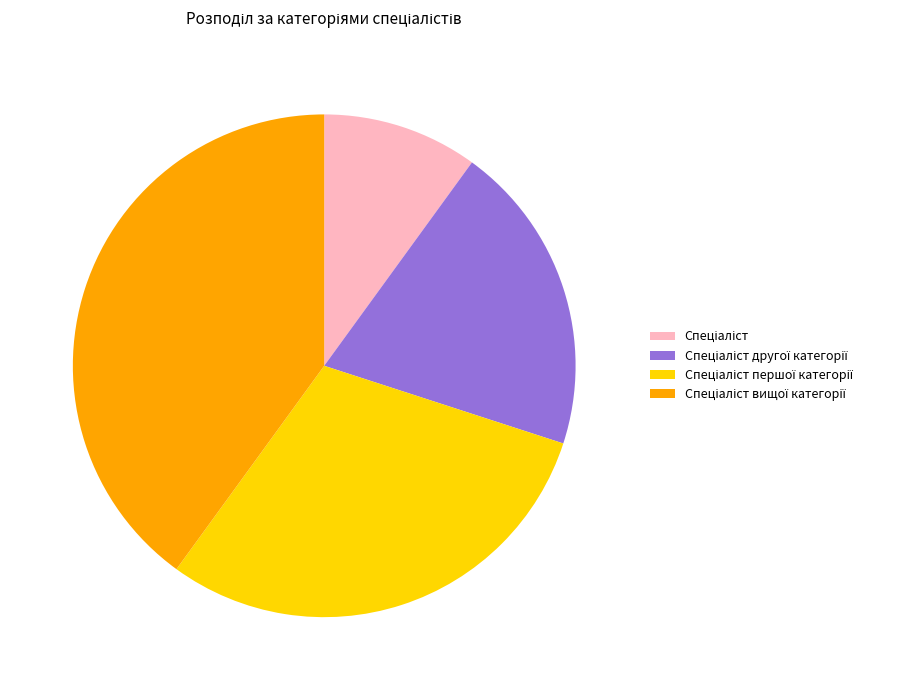

Does any single category account for the majority?

No